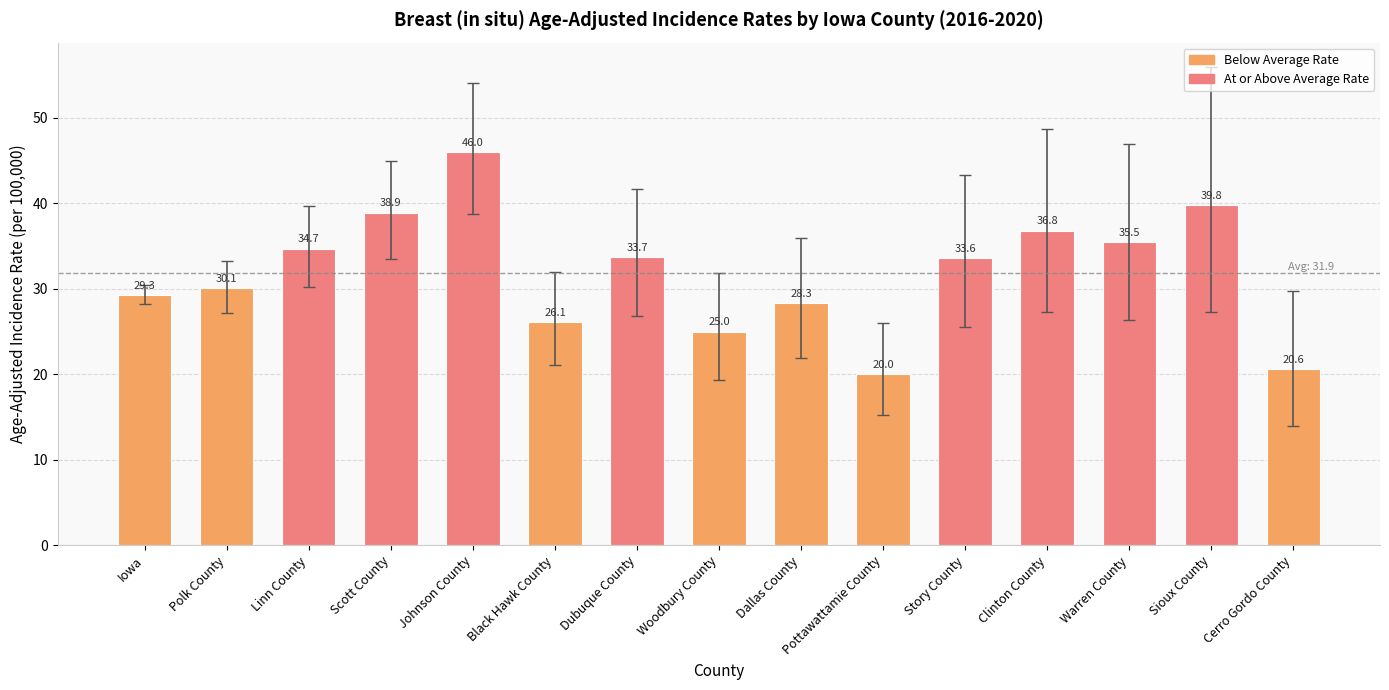

Rank the categories by value from lowest to highest.

Pottawattamie County, Cerro Gordo County, Woodbury County, Black Hawk County, Dallas County, Iowa, Polk County, Story County, Dubuque County, Linn County, Warren County, Clinton County, Scott County, Sioux County, Johnson County